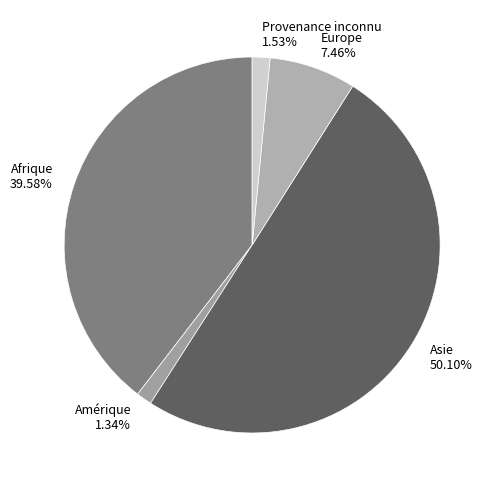

What is the ratio of the value at Amérique 1.34% to the value at Provenance inconnu 1.53%?

0.9